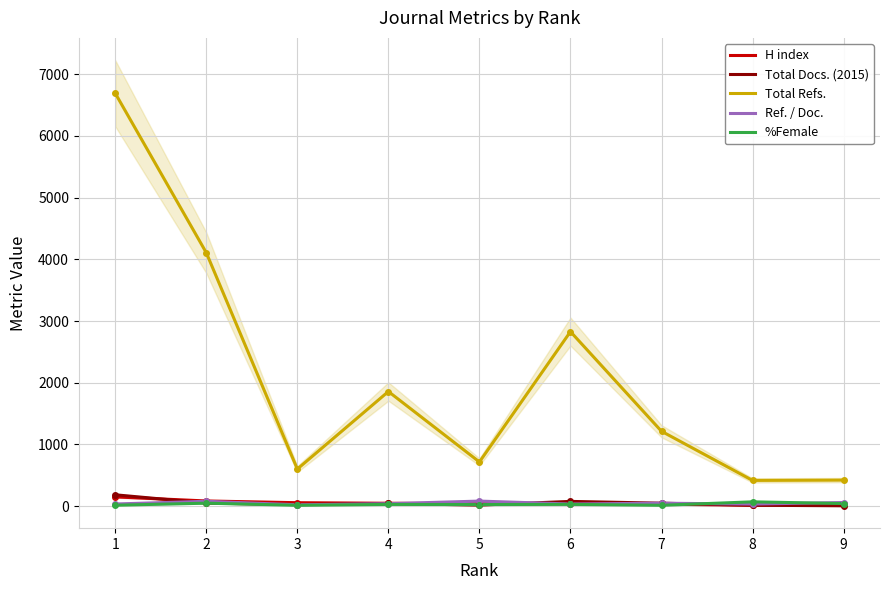

What is the total value across all series at 2?

4371